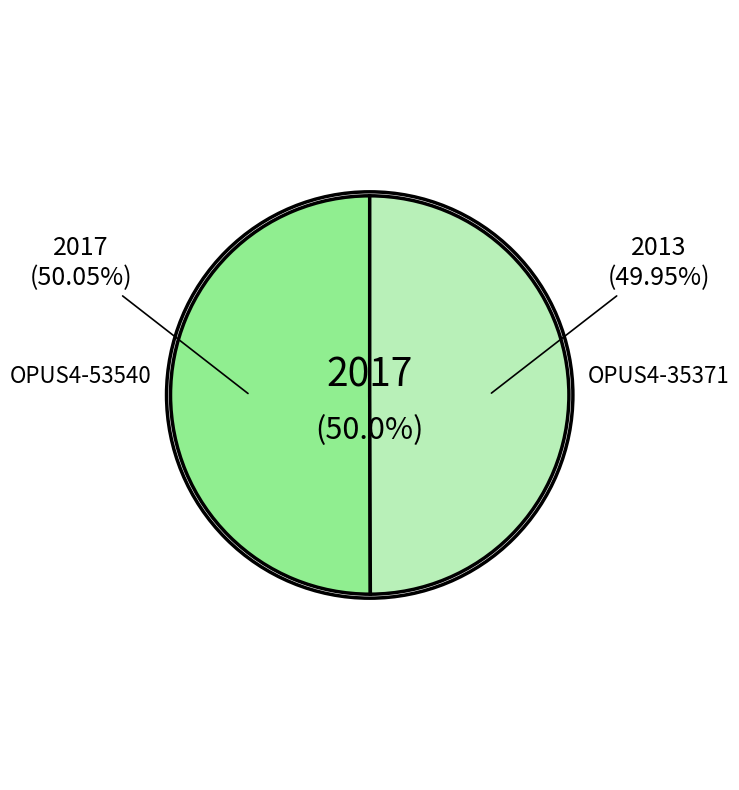

Do OPUS4-35371 and OPUS4-53540 together represent more than half of the pie?

Yes